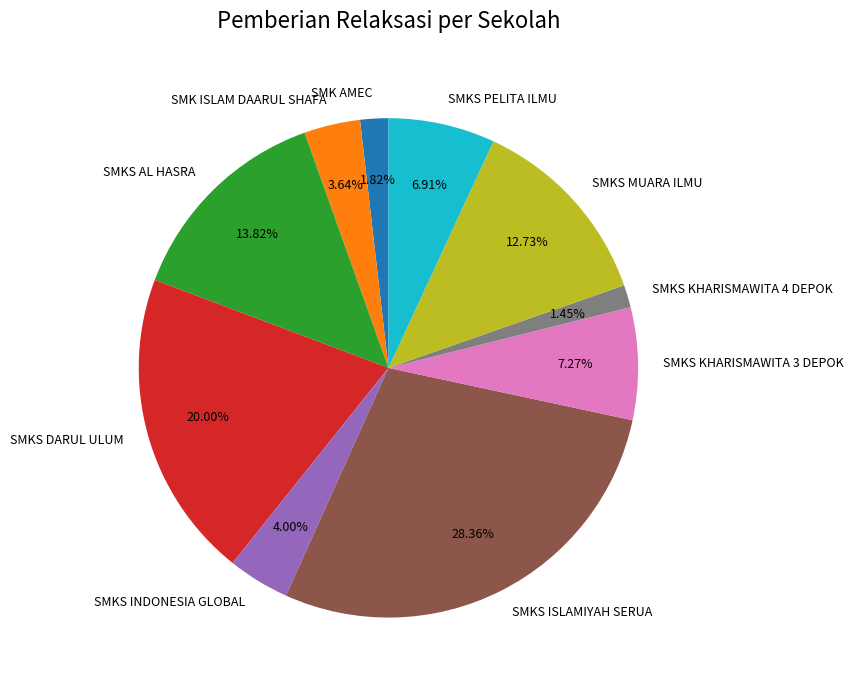

What is the largest slice in the pie chart?

SMKS ISLAMIYAH SERUA